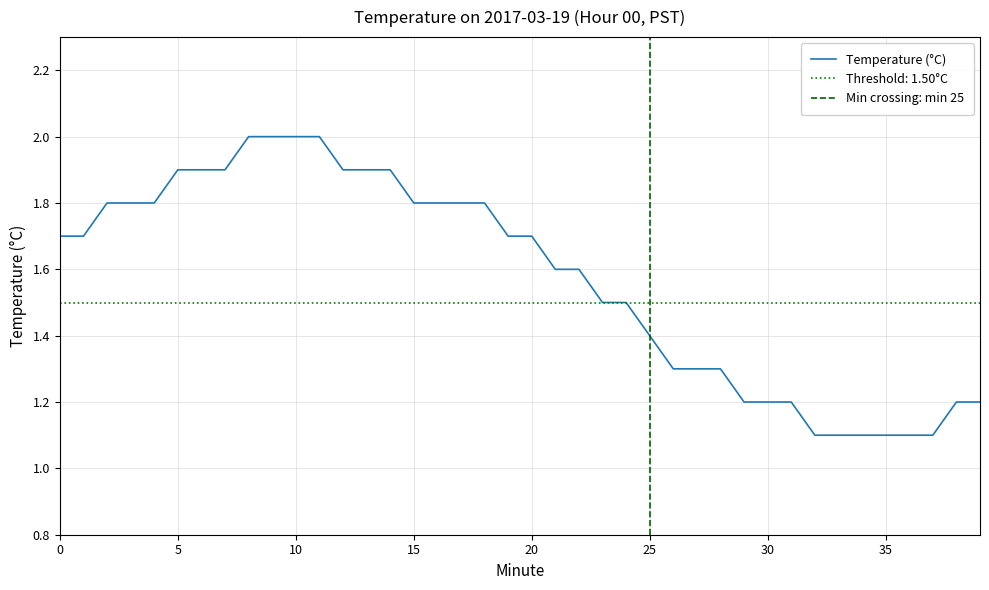

Does the chart have visible grid lines?

Yes